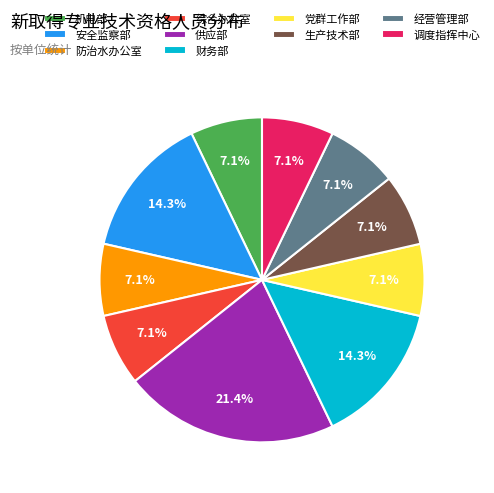

What percentage is NOT represented by 综合办公室?

92.9%